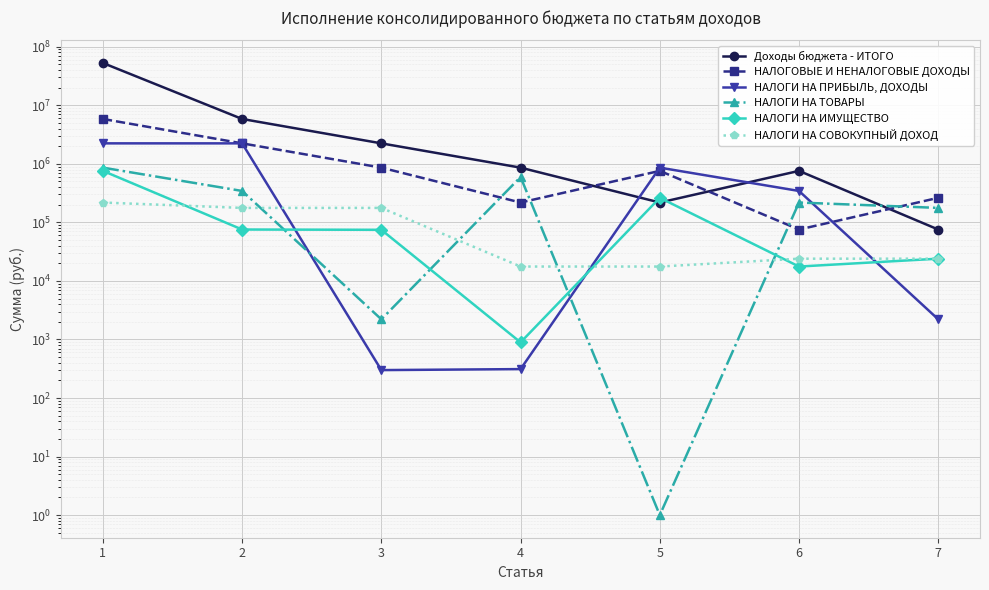

What is the sum of all НАЛОГОВЫЕ И НЕНАЛОГОВЫЕ ДОХОДЫ values?

10260994.6